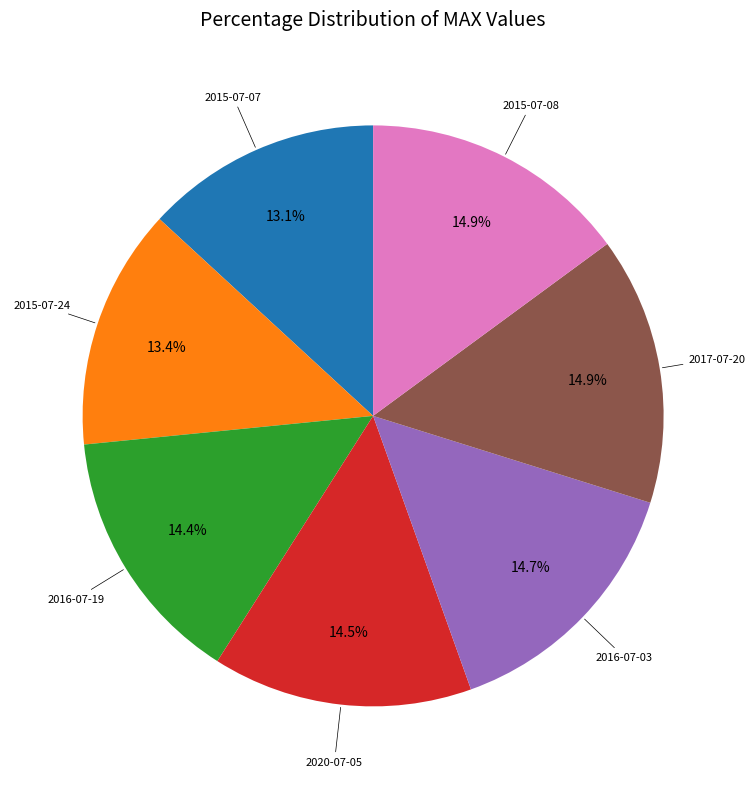

Which has a higher value, 2016-07-19 or 2015-07-07?

2016-07-19